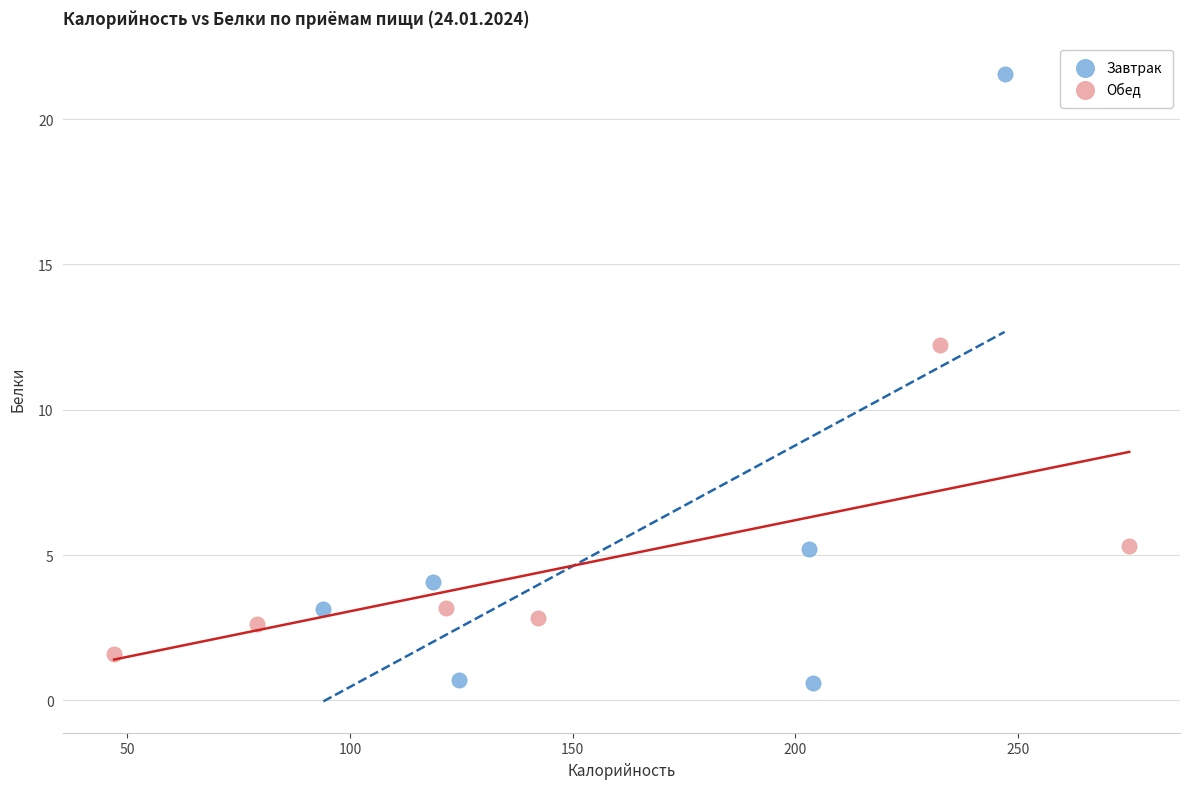

Which series reaches the minimum Y coordinate?

Завтрак